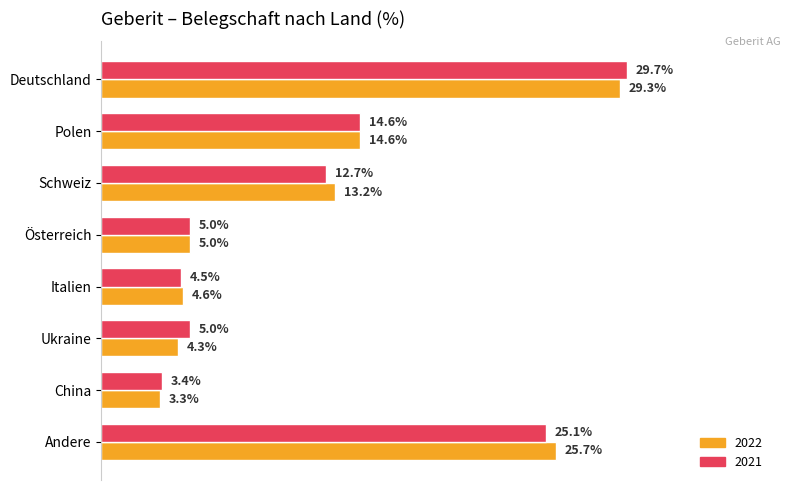

Rank the series at Italien from lowest to highest value.

2021, 2022